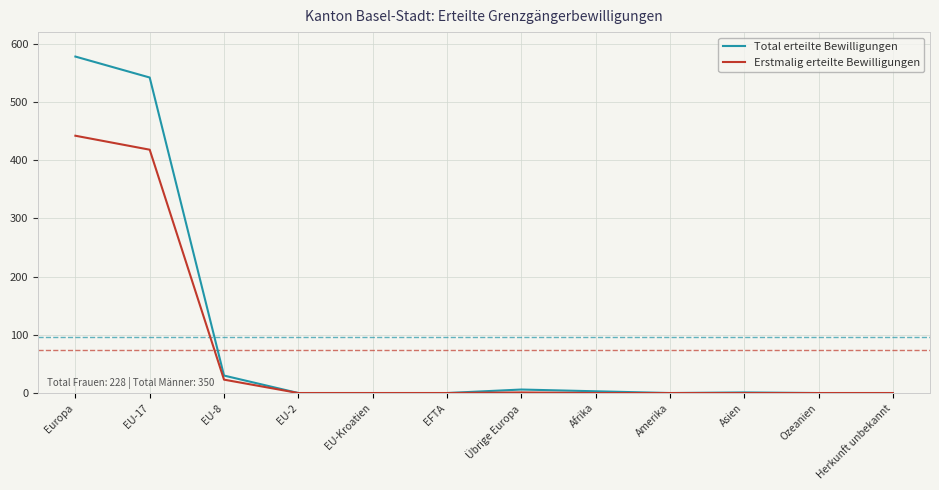

Is the value of Erstmalig erteilte Bewilligungen at Amerika greater than the value of Total erteilte Bewilligungen at Europa?

No